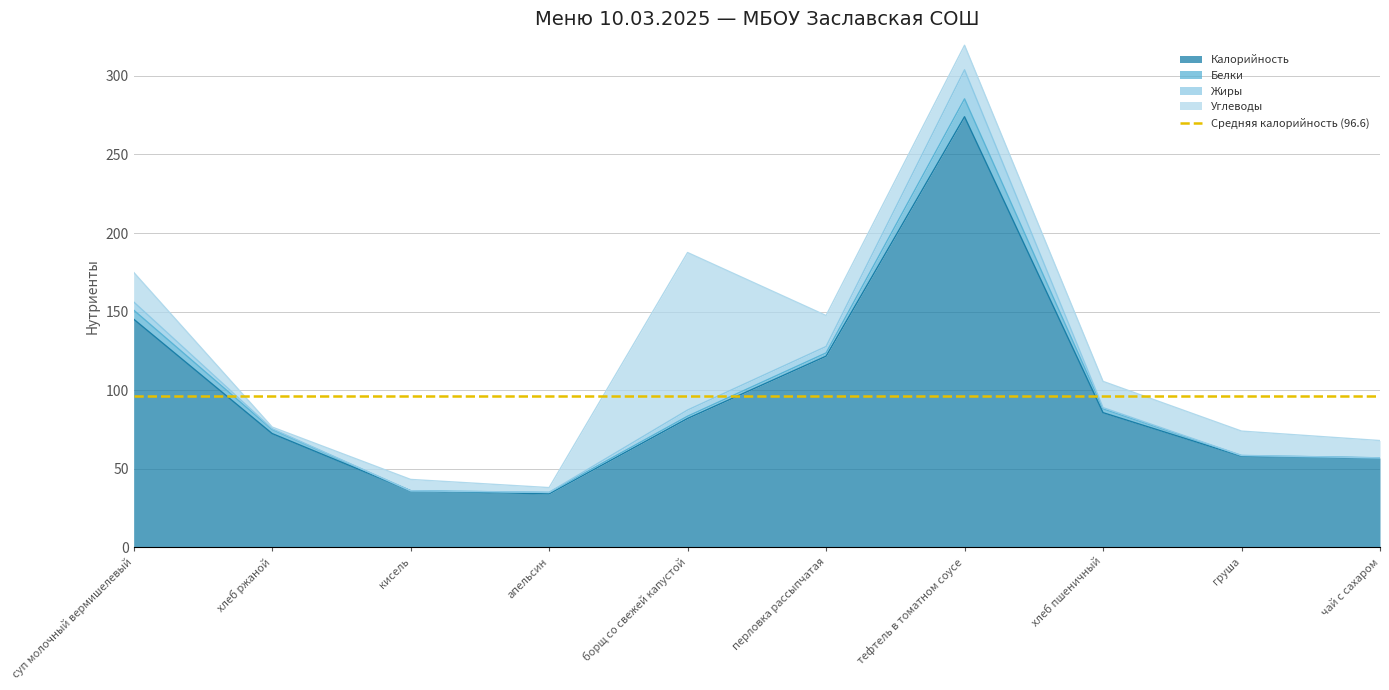

True or false: Калорийность has more than 1 interior local peaks.

False